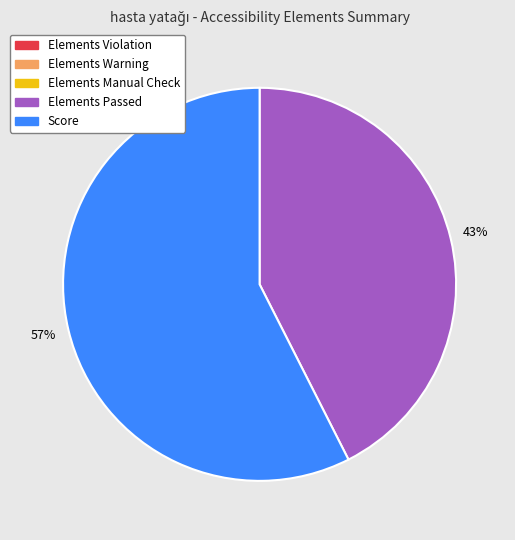

Which category has the biggest portion of the pie?

Score